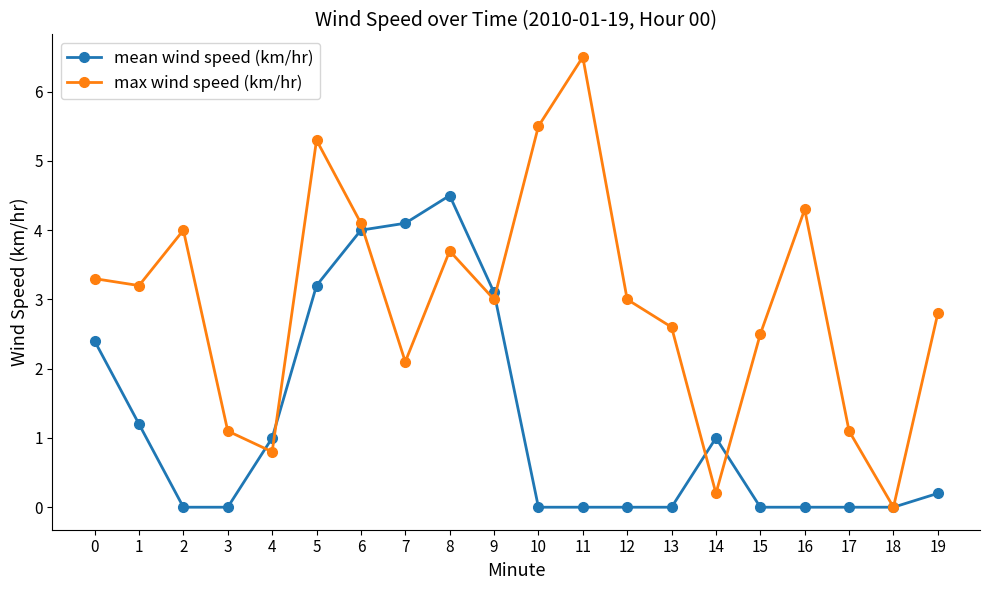

Which series has the largest total across all categories?

max wind speed (km/hr)